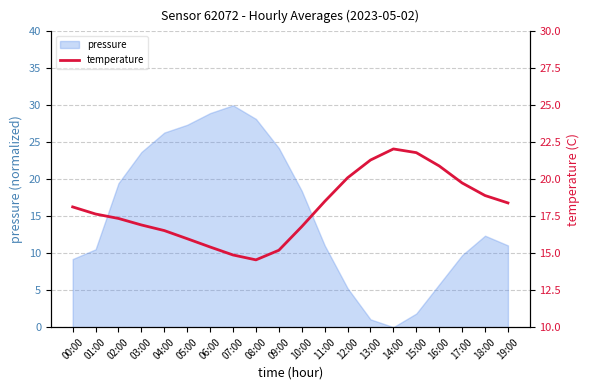

Is it true that pressure equals 14.9 at 11:00?

False